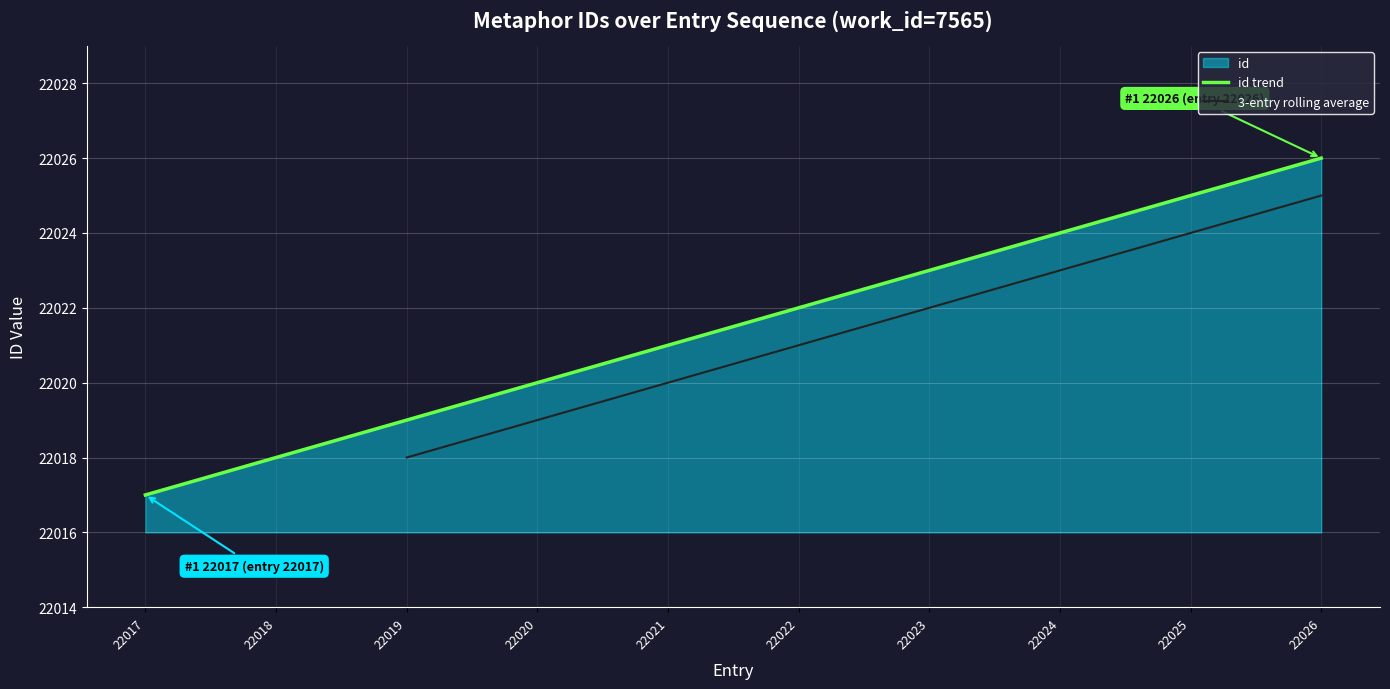

What is the smallest value displayed?

22017